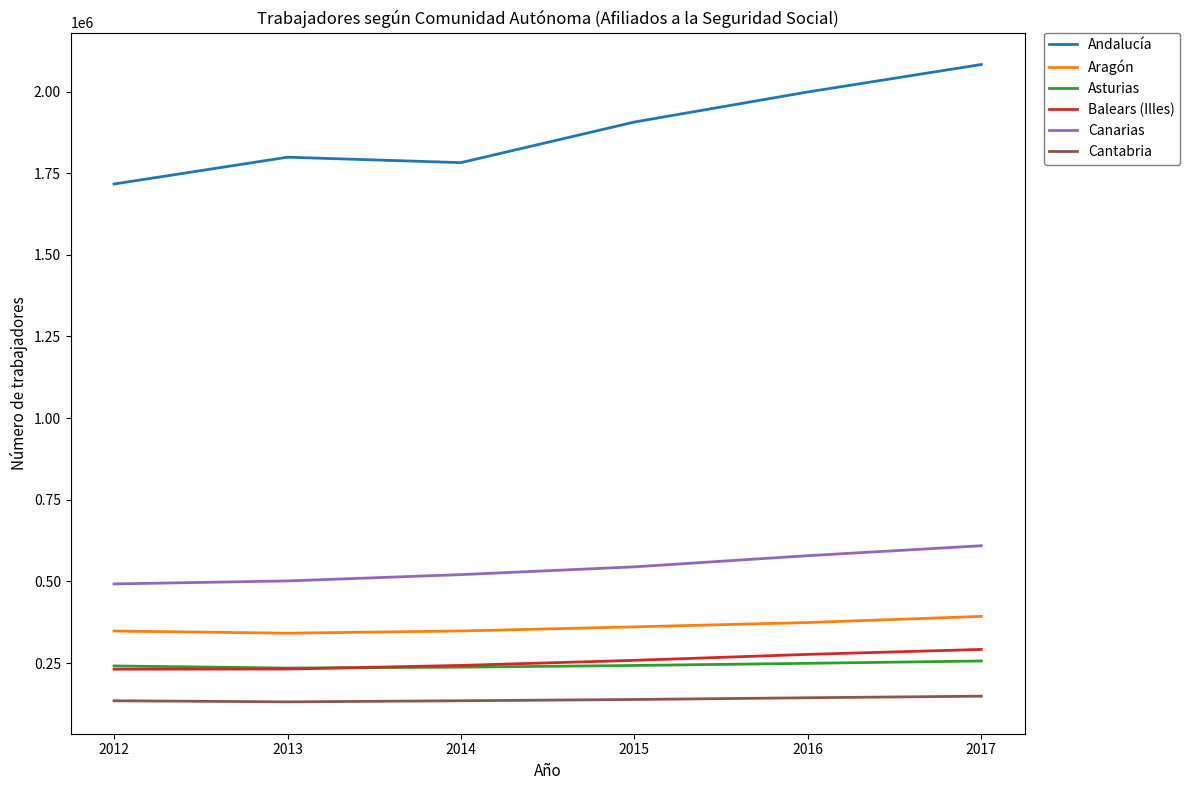

What is the highest value of the Cantabria series?

148566